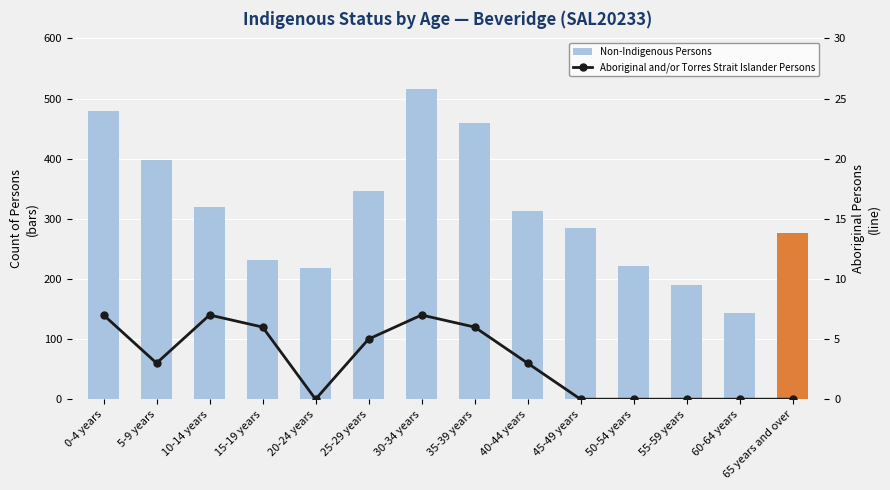

Which series has the largest range (max minus min)?

Non-Indigenous Persons